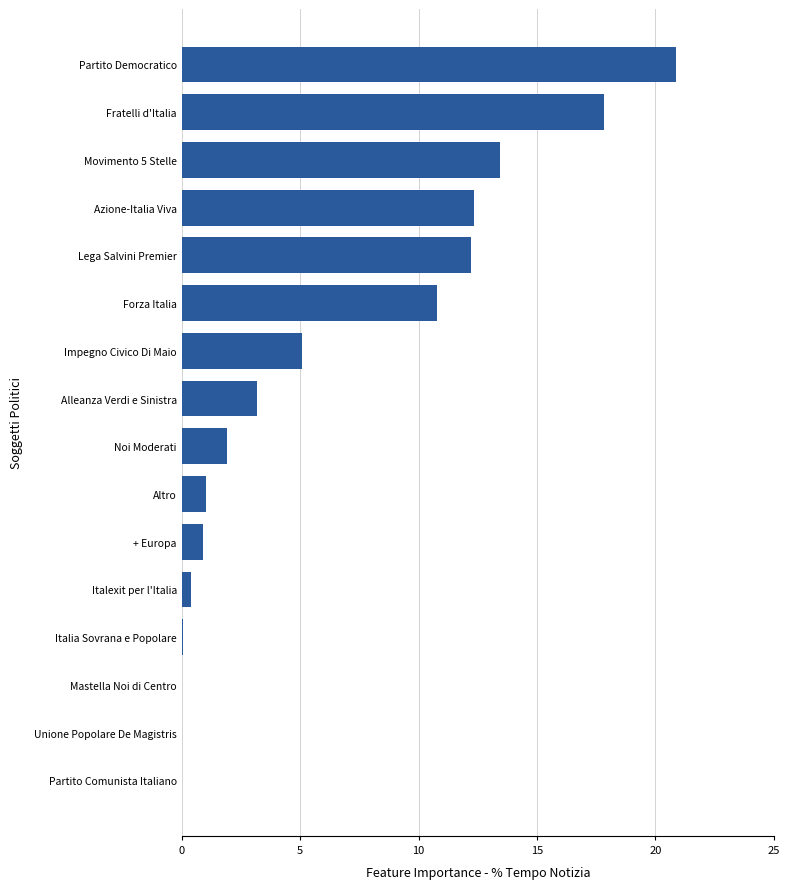

How many categories are shown in the chart?

16